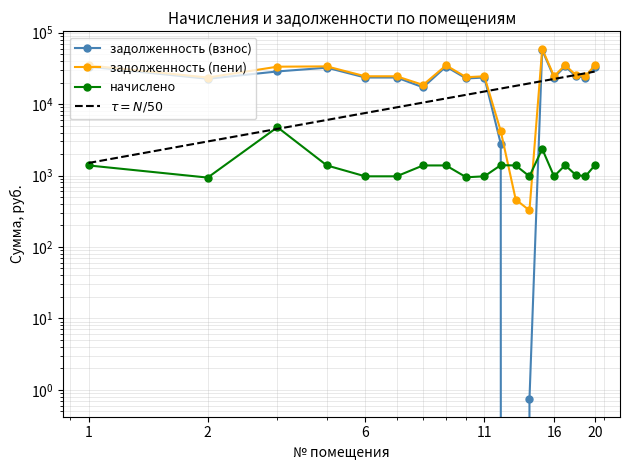

Between 8 and 14, which is larger?

8